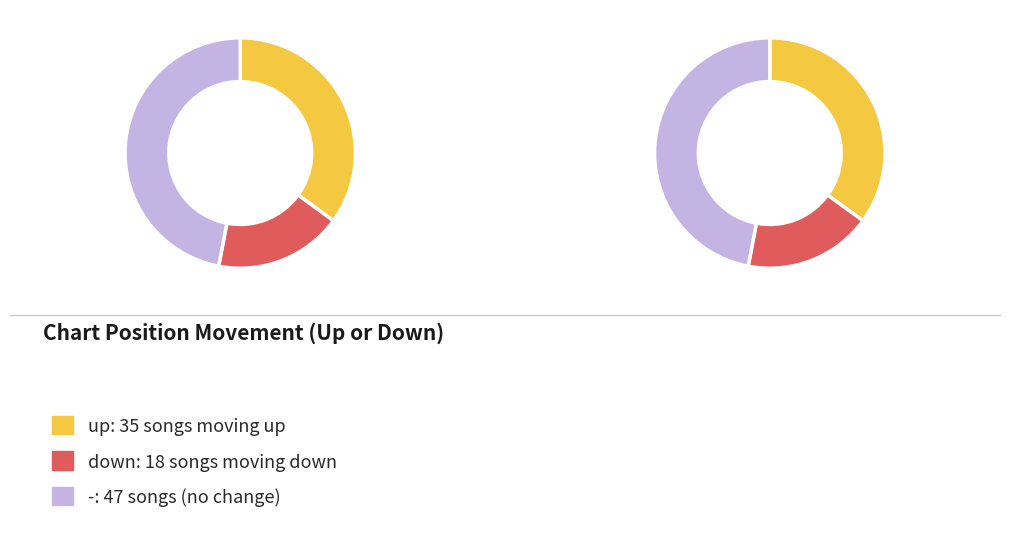

How much of the chart is everything except up?

65.0%